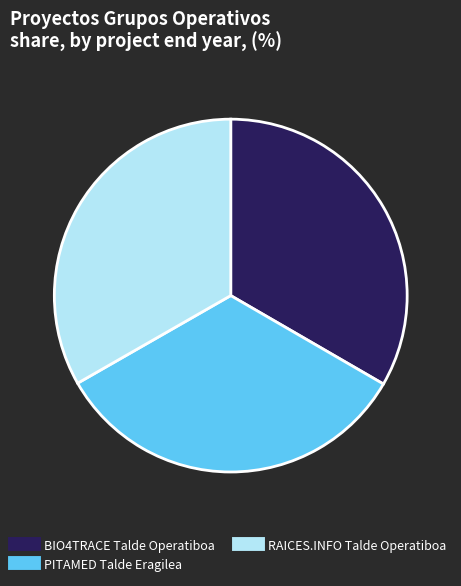

What is the ratio of the value at BIO4TRACE Talde Operatiboa to the value at PITAMED Talde Eragilea?

1.0